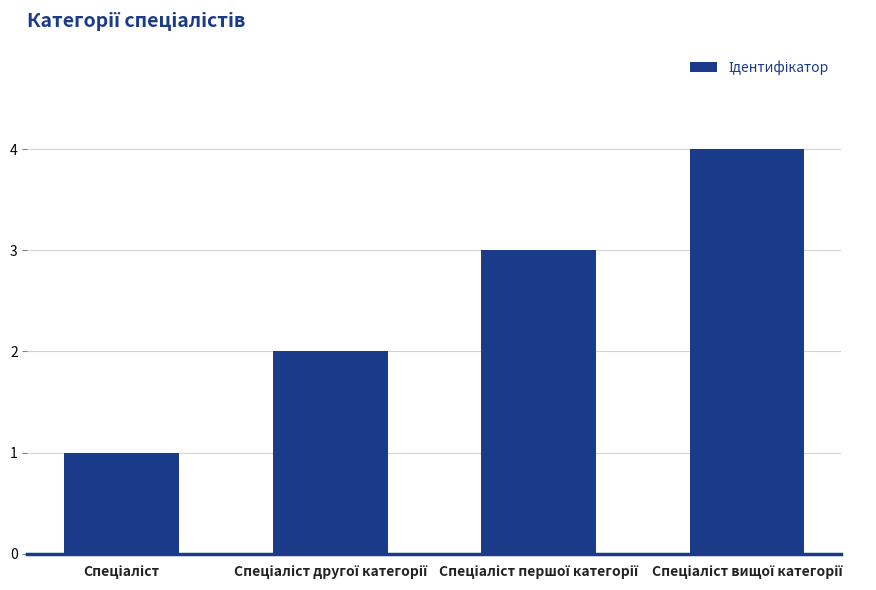

What is the sum of all values?

10